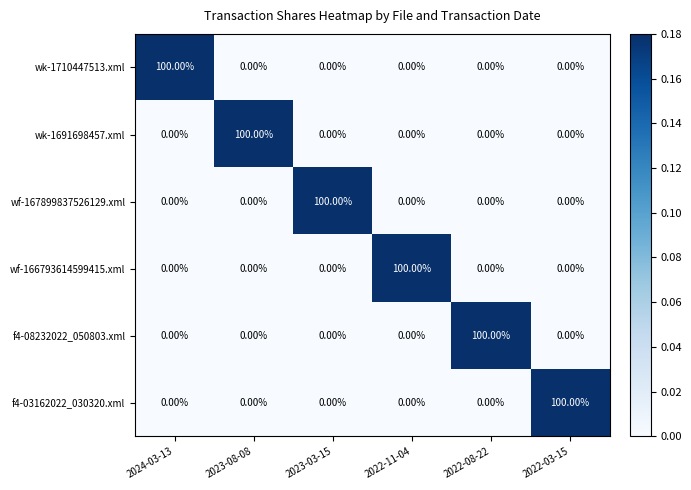

What is the total value across all series at 2023-08-08?

100